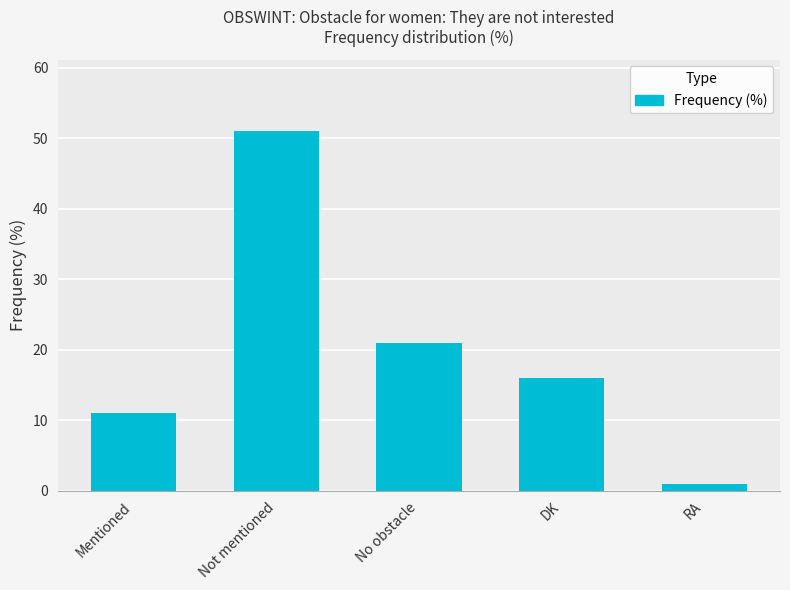

Where is the data nearest to the value 26?

No obstacle